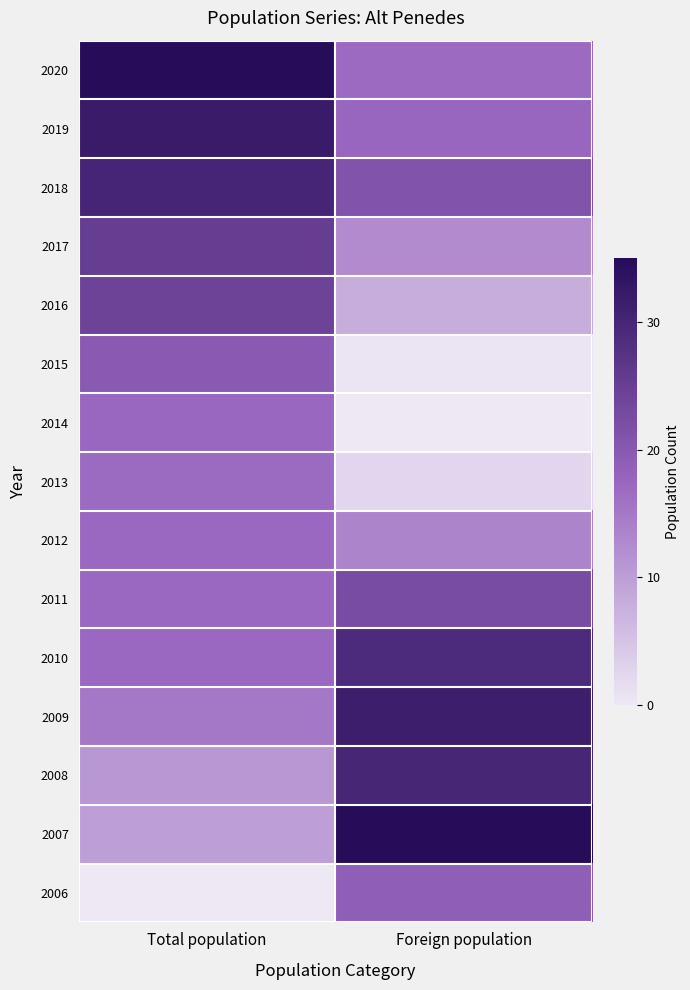

Which category has the highest value across all series?

Total population